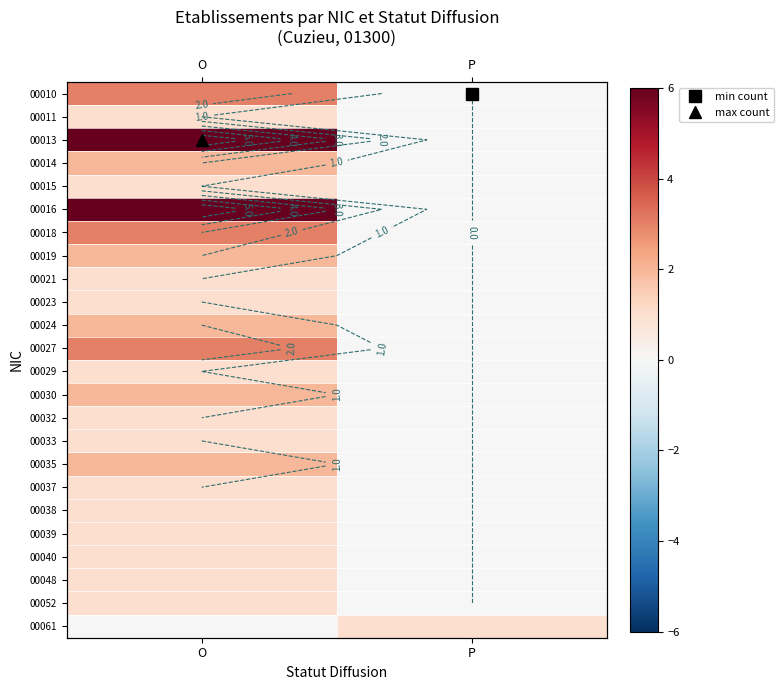

What is the approximate value of 00014 at O?

2